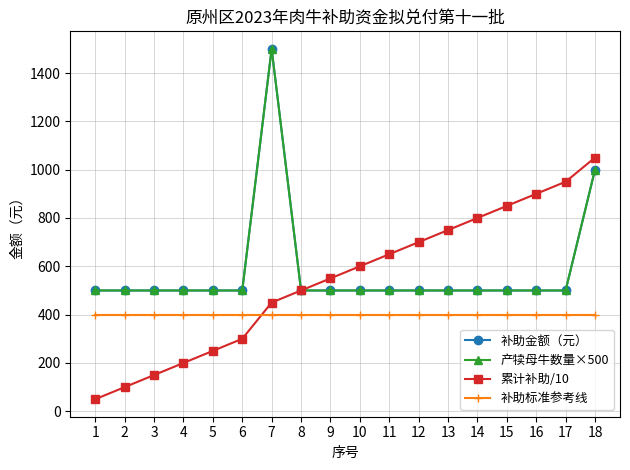

Does the chart have visible grid lines?

Yes